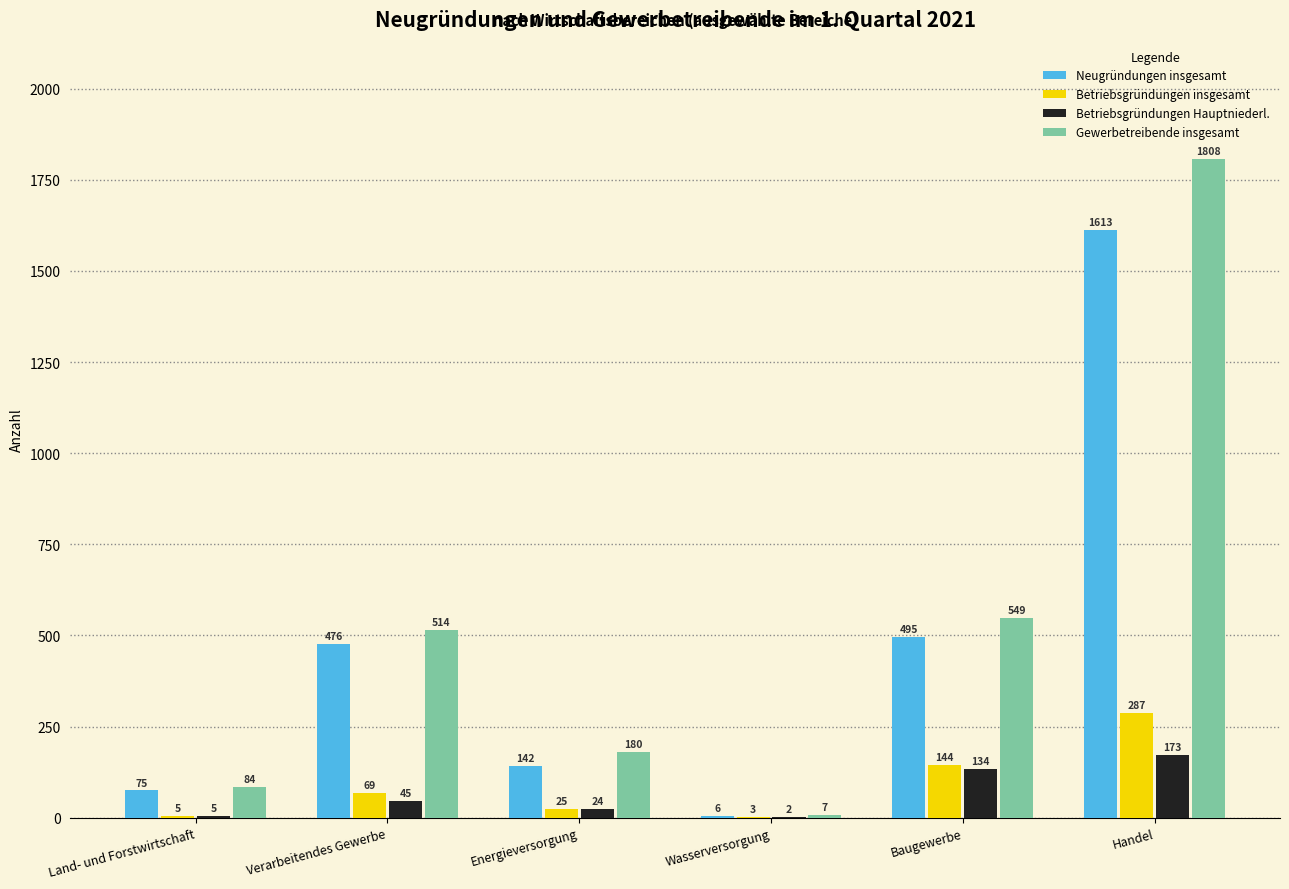

What is the sum of the Betriebsgründungen Hauptniederl. values at Land- und Forstwirtschaft and Energieversorgung?

29